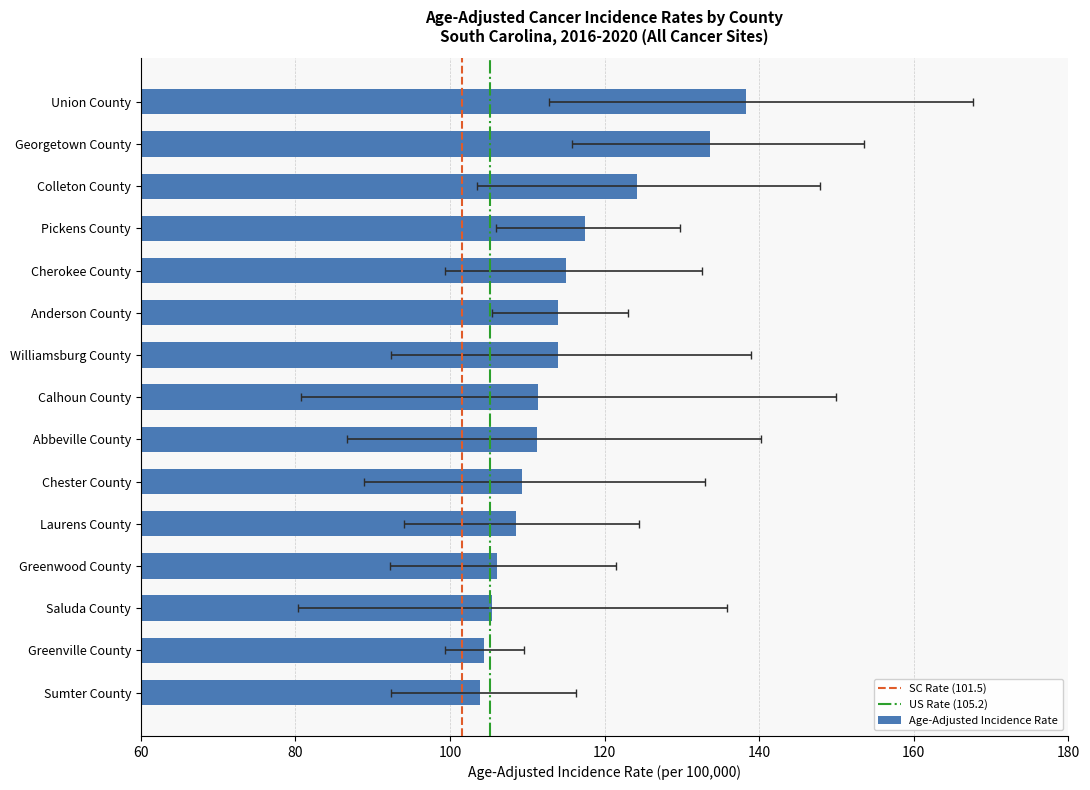

Reading left to right, transcribe all the data shown in this chart.

Union County=138.3	Georgetown County=133.7	Colleton County=124.2	Pickens County=117.5	Cherokee County=115.0	Anderson County=114.0	Williamsburg County=114.0	Calhoun County=111.4	Abbeville County=111.2	Chester County=109.3	Laurens County=108.5	Greenwood County=106.1	Saluda County=105.5	Greenville County=104.4	Sumter County=103.9